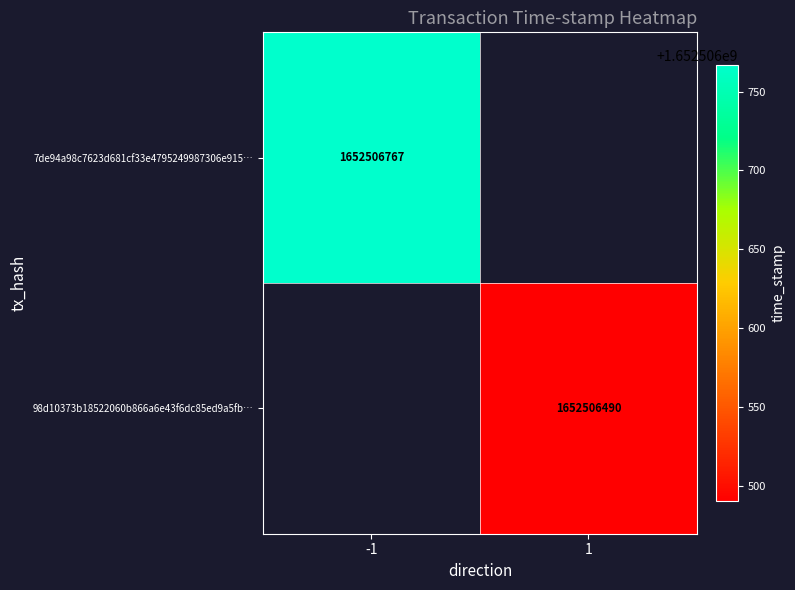

Count the number of data series in this chart.

2